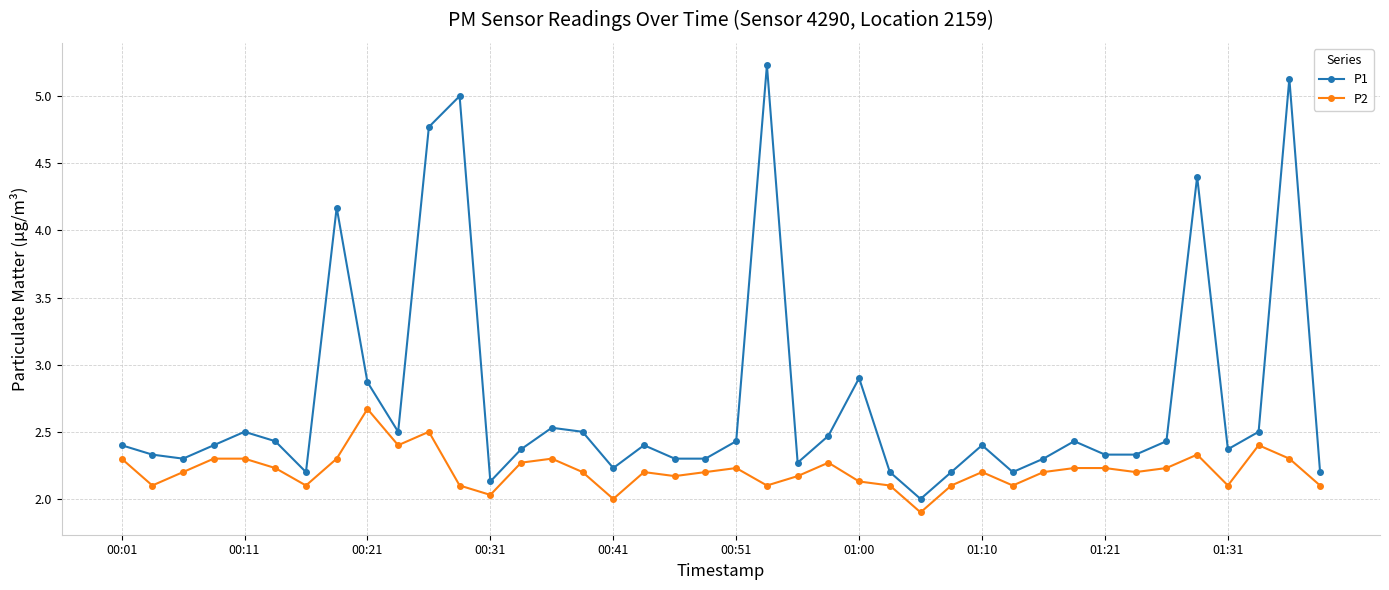

How many series are shown in this chart?

2